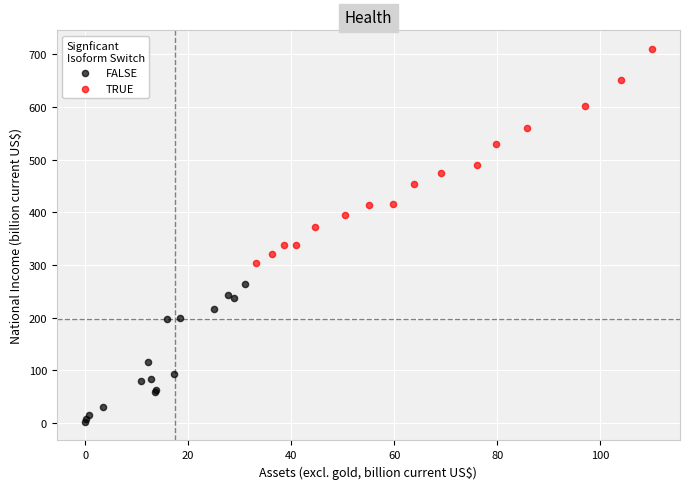

Which series contains the highest Y value?

TRUE